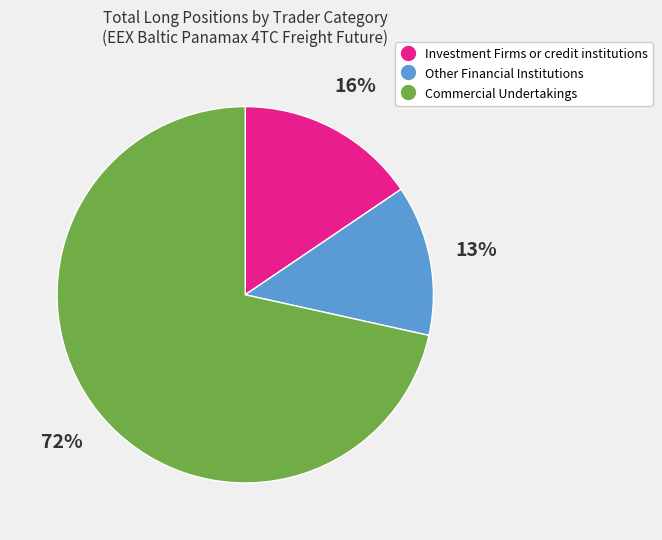

What is the largest slice in the pie chart?

Commercial Undertakings